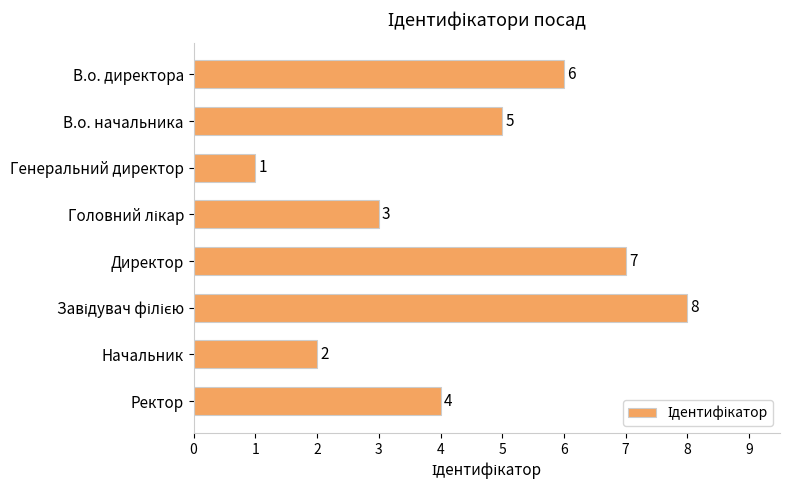

Reading bottom to top, what are all the values shown in this chart?

4	2	8	7	3	1	5	6